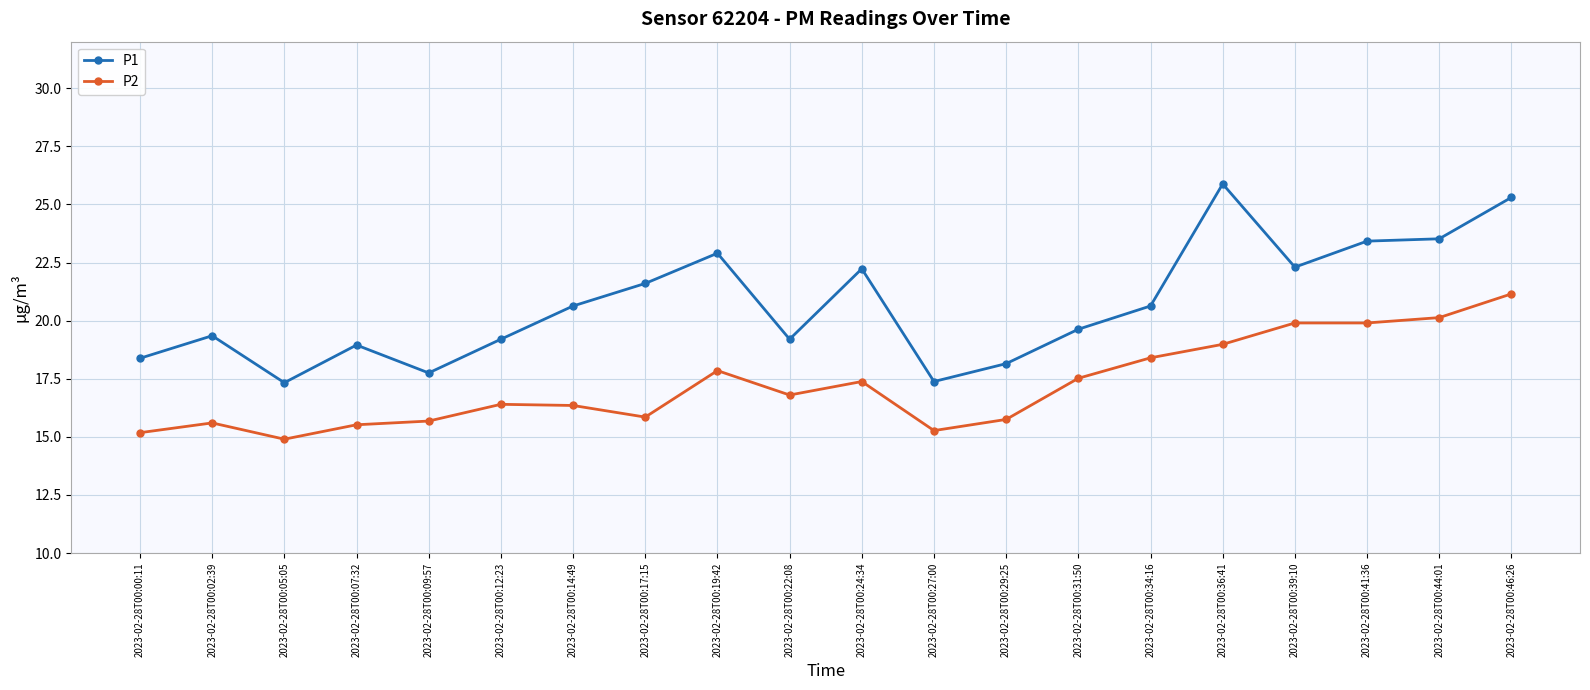

Which category has the lowest value in the P2 series?

2023-02-28T00:05:05